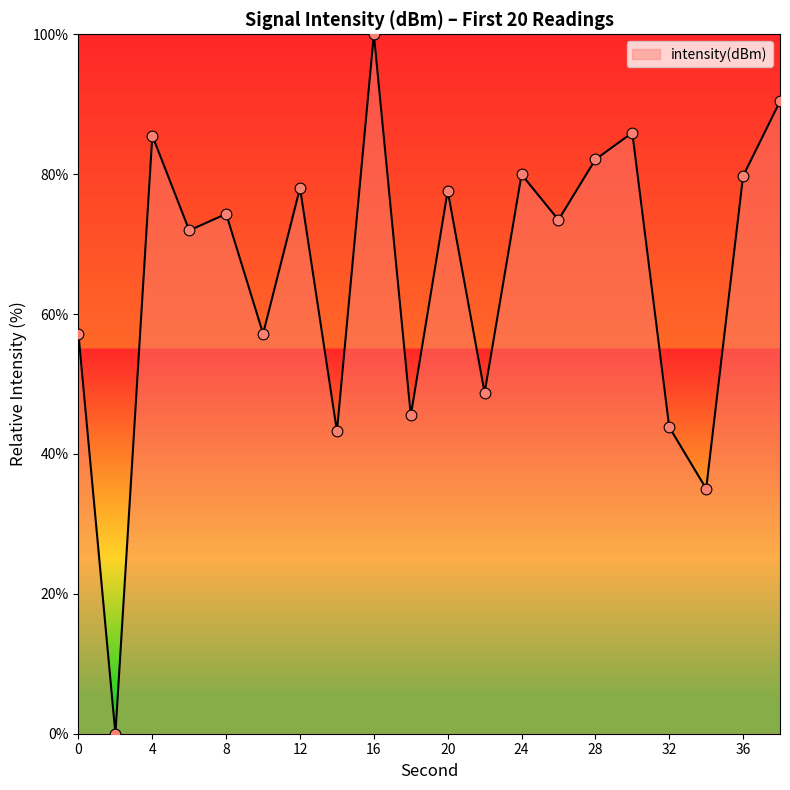

Does the chart have visible grid lines?

No